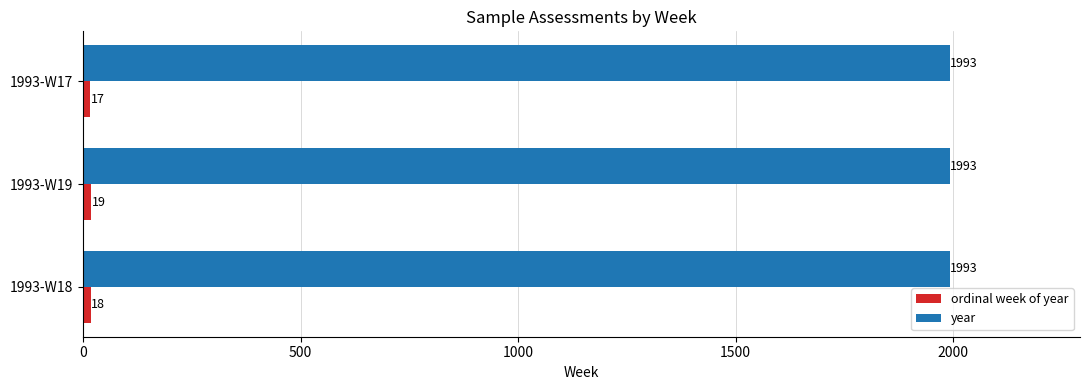

What is the spread (max minus min) of values at 1993-W17?

1976